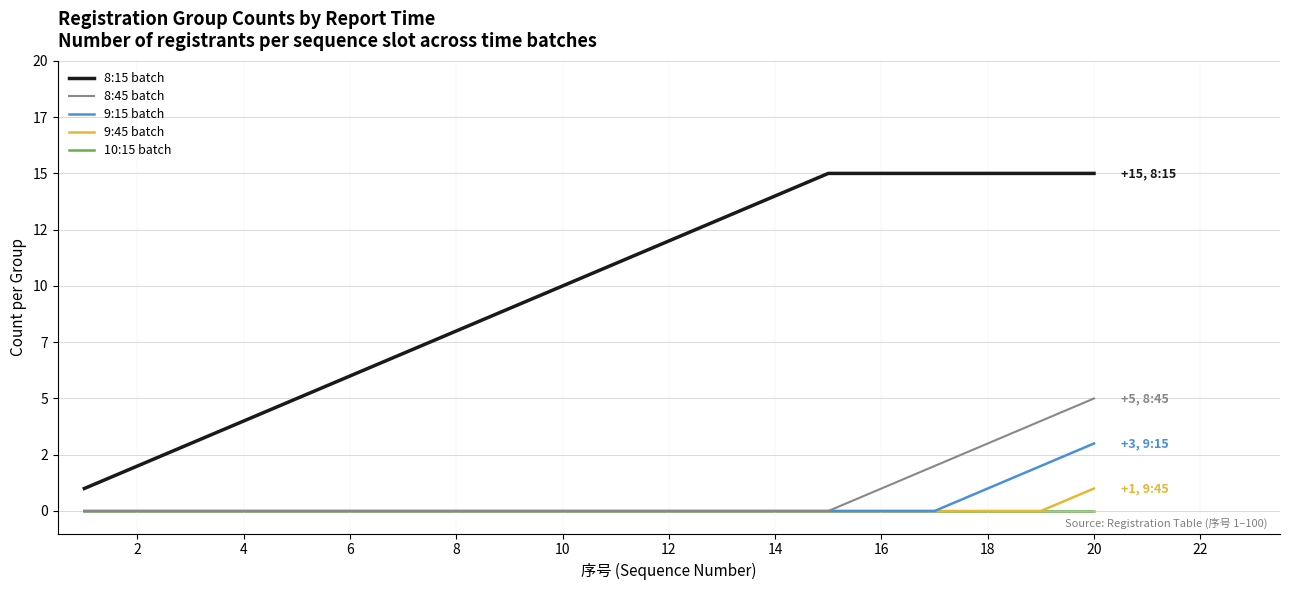

What is the value of the 8:15 batch point at the 20th from the left?

15